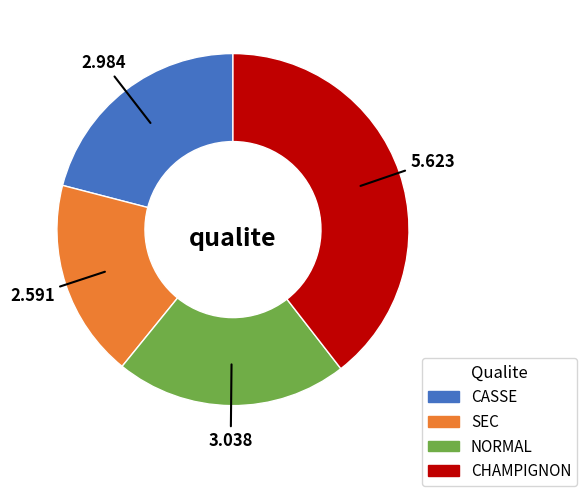

True or false: CASSE accounts for 11% of the total.

False